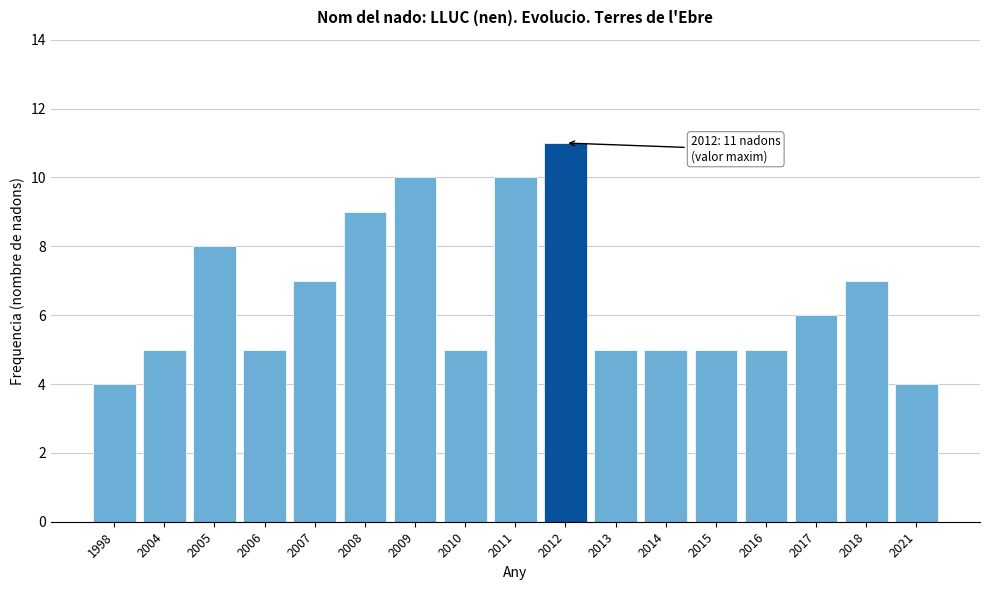

Reading right to left, what are all the values shown in this chart?

4	7	6	5	5	5	5	11	10	5	10	9	7	5	8	5	4